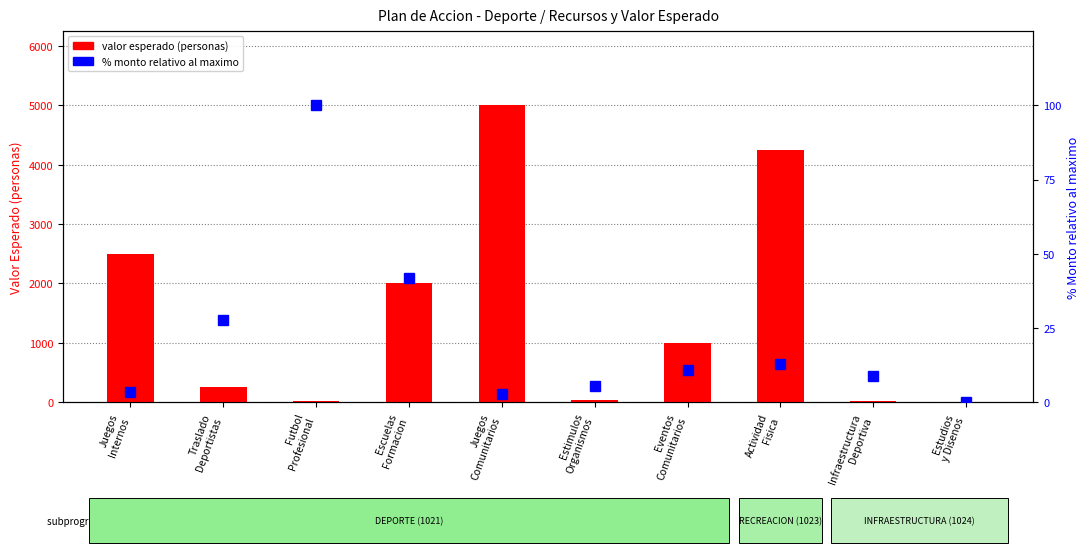

Rank the series by their maximum value, from lowest to highest.

% monto relativo, valor esperado (personas)